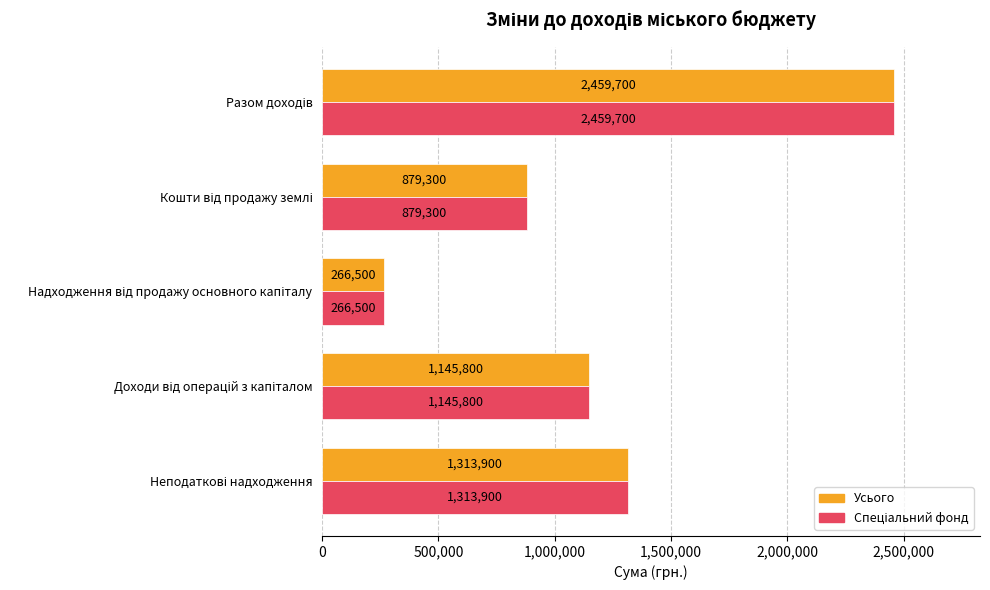

What is the minimum value for Усього?

266500